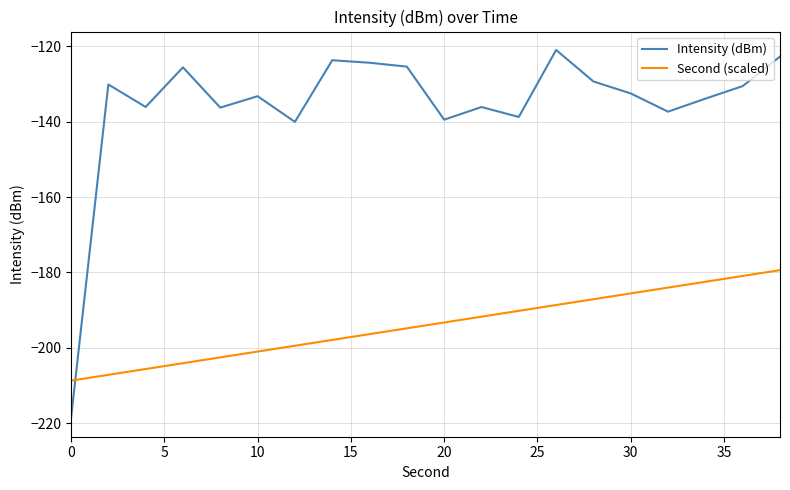

Rank the series by their average value, from lowest to highest.

Second (scaled), Intensity (dBm)